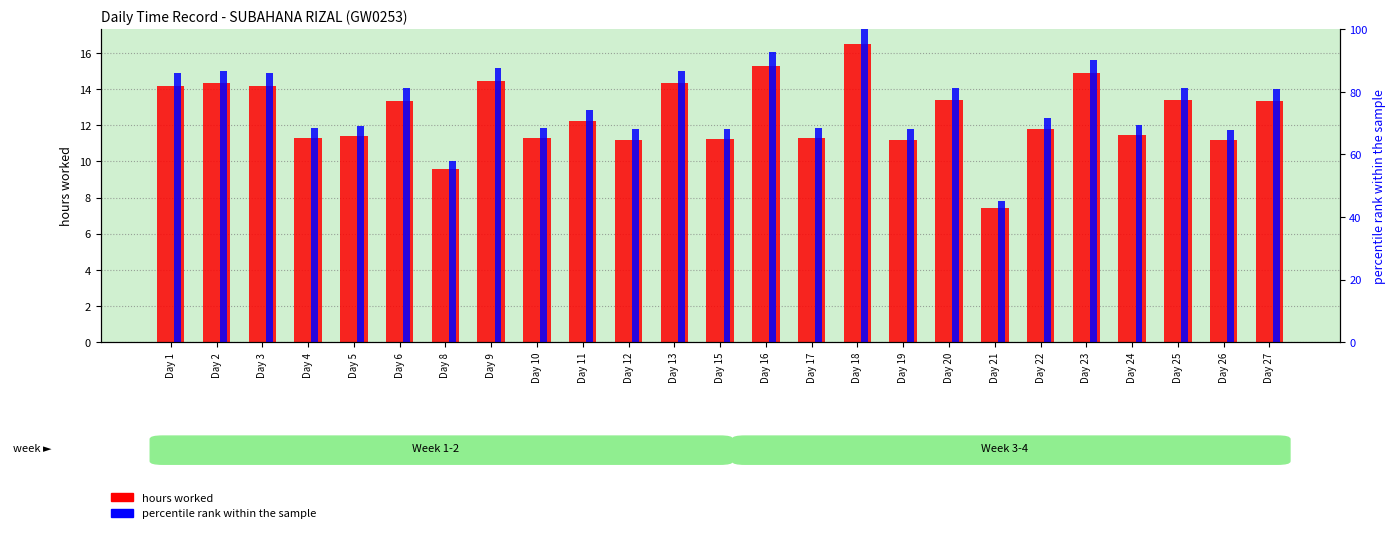

Are the bars grouped side by side (vs. stacked)?

Yes